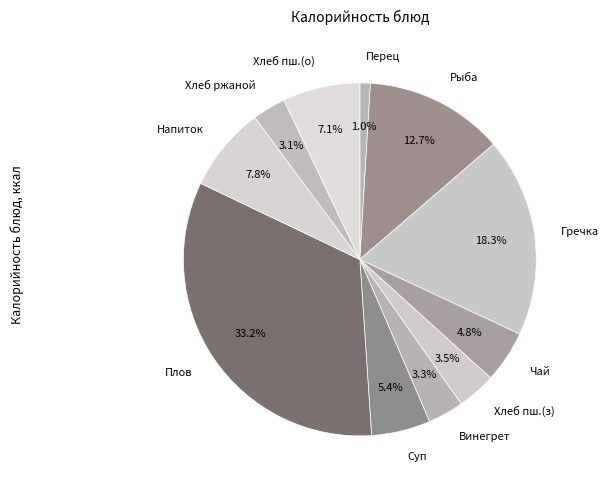

What is the total percentage of Рыба and Перец?

13.7%